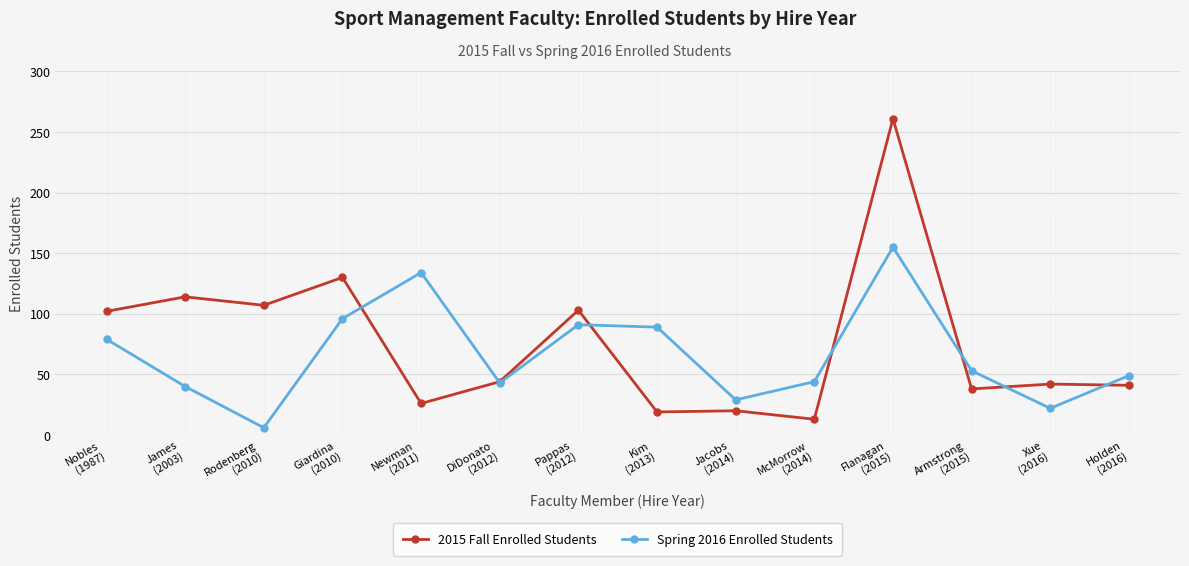

How many interior local valleys does the Spring 2016 Enrolled Students series have?

4